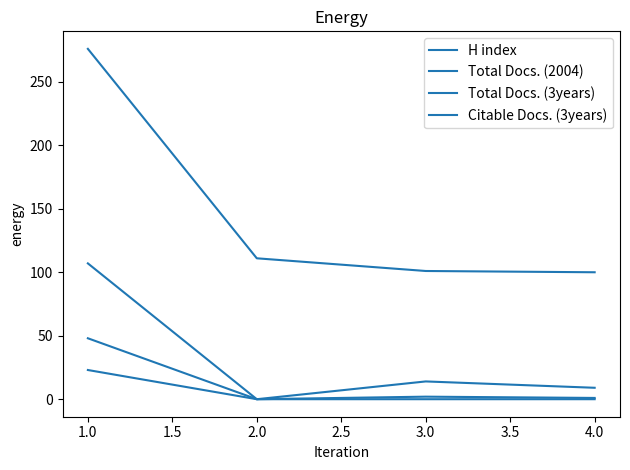

How many lines are shown in the chart?

4